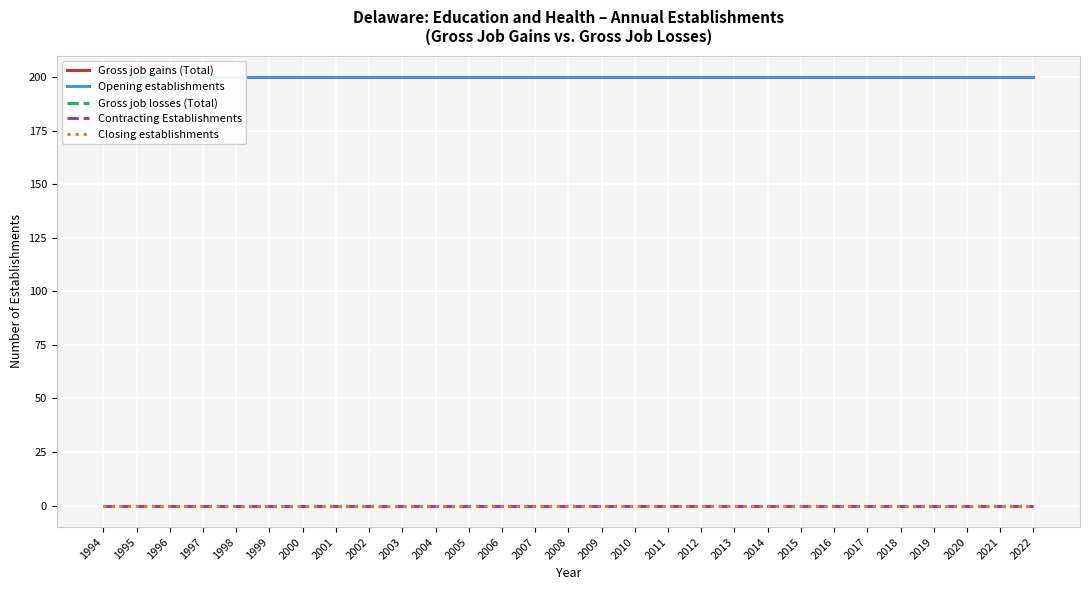

What is the spread (max minus min) of values at 2003?

200